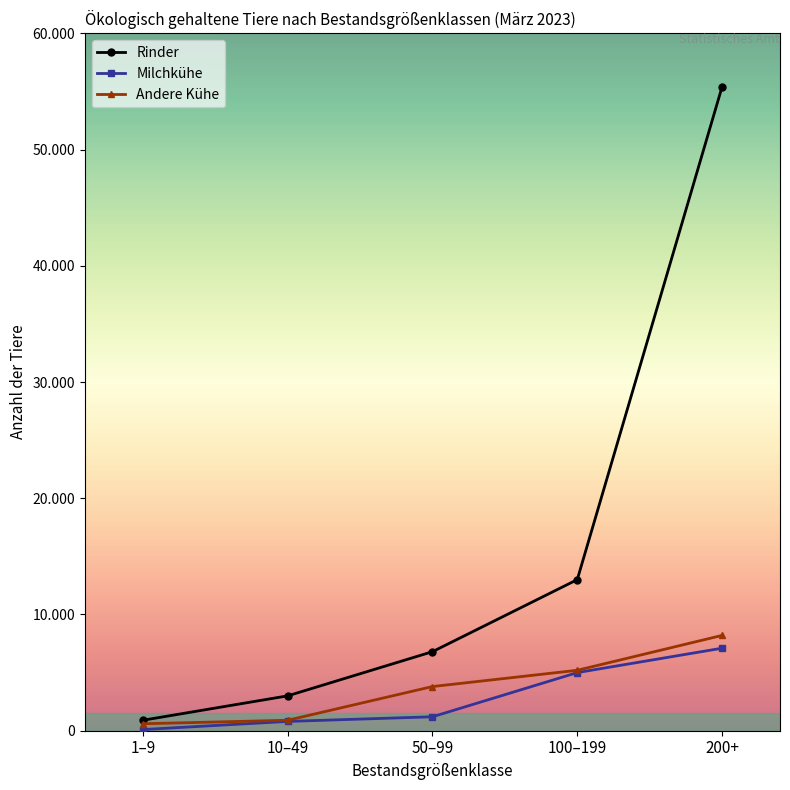

Reading left to right, transcribe all the data shown in this chart.

Rinder: 1–9=900	10–49=3000	50–99=6800	100–199=13000	200+=55400
Milchkühe: 1–9=100	10–49=800	50–99=1200	100–199=5000	200+=7100
Andere Kühe: 1–9=600	10–49=900	50–99=3800	100–199=5200	200+=8200